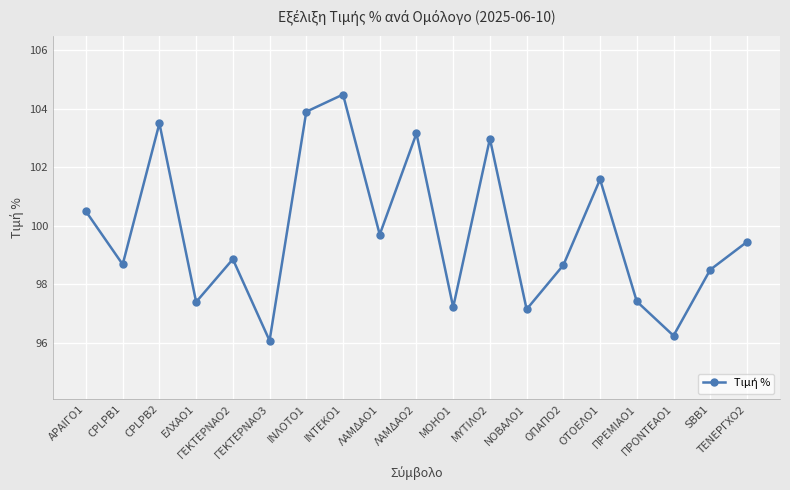

What is the greatest value displayed?

104.5